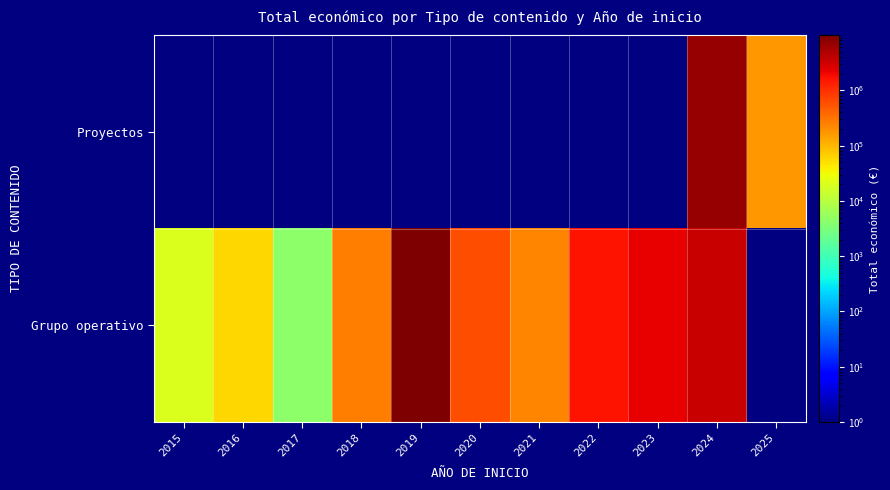

Rank the series by their average value, from highest to lowest.

Proyectos, Grupo operativo